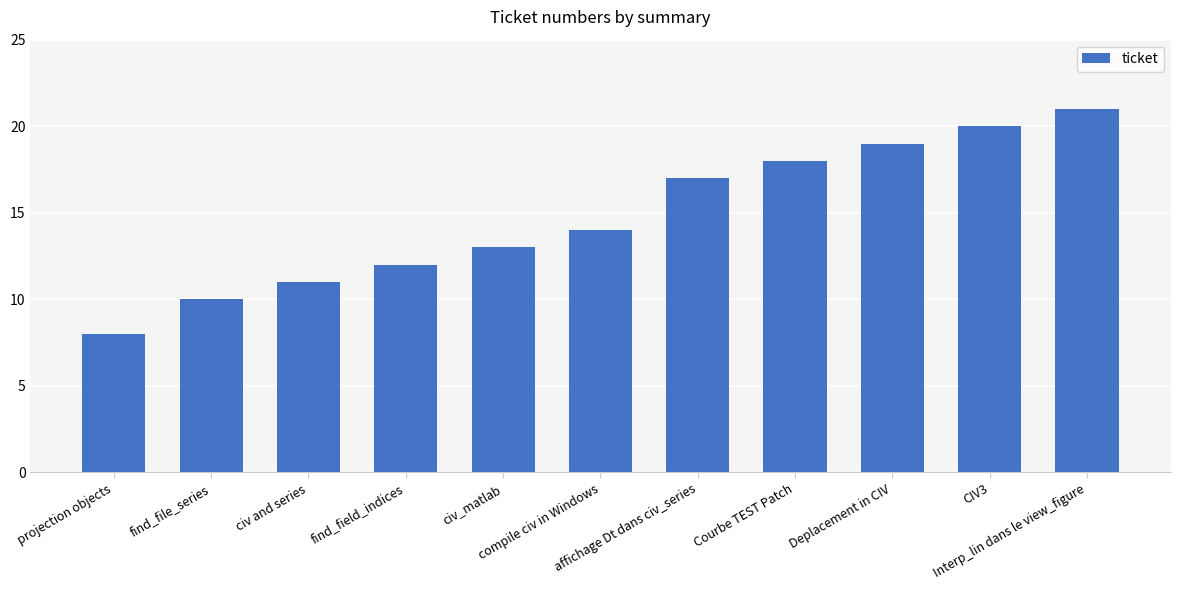

What is the difference between the maximum and minimum values?

13